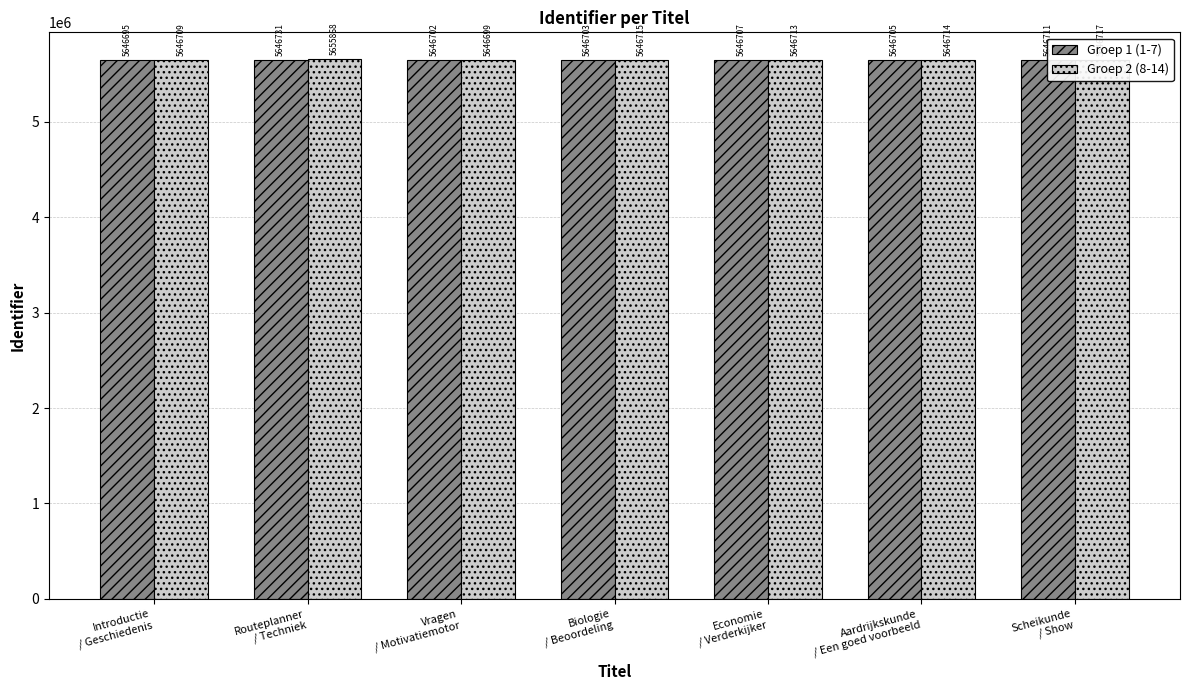

At which category is the sum across all series the highest?

Routeplanner
/ Techniek